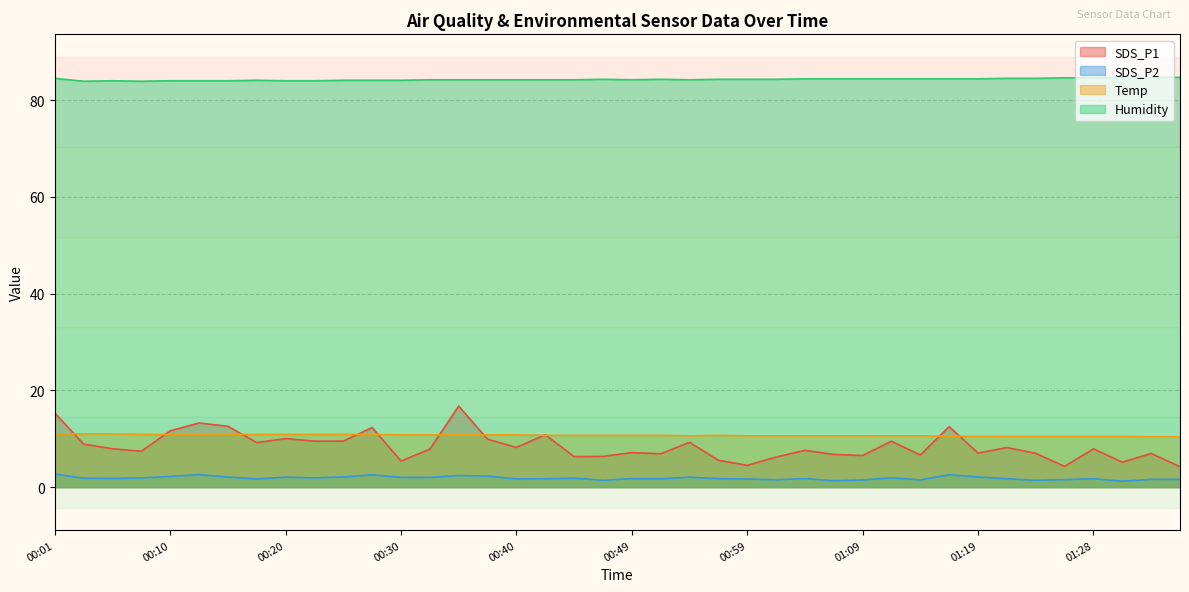

How many distinct data groups are displayed?

4